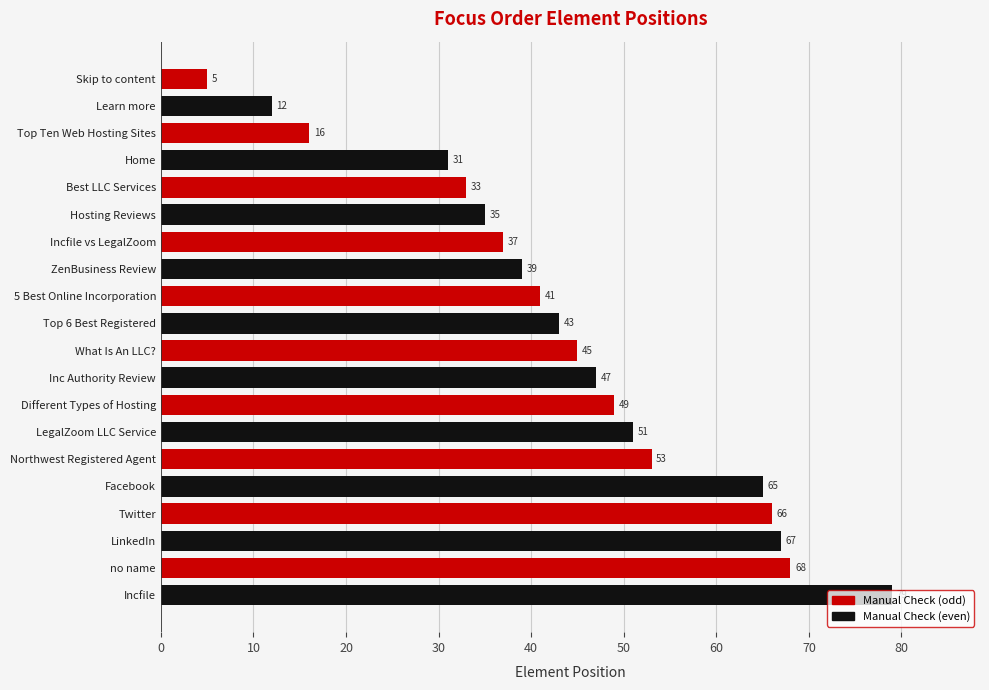

Are the bars horizontal?

Yes